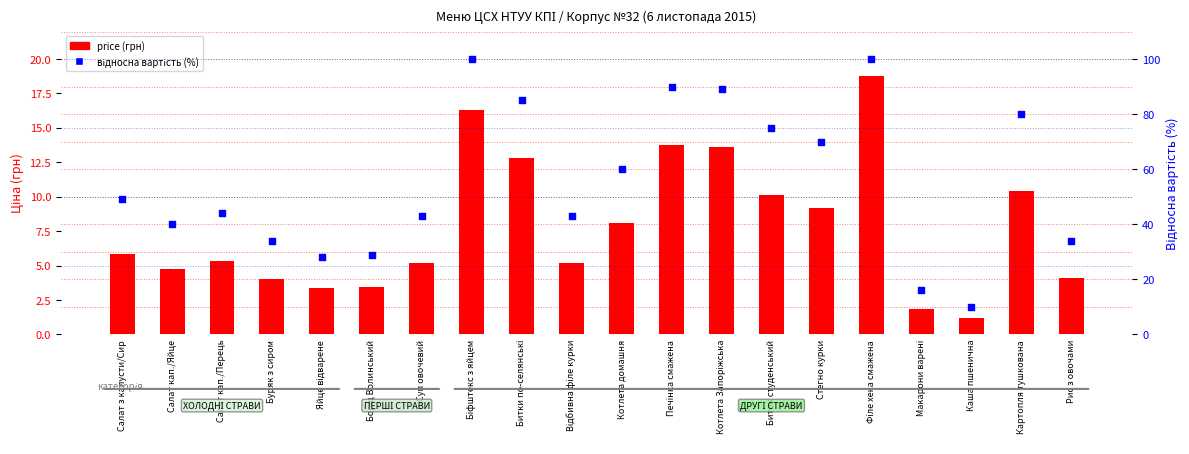

What are all the series names shown in the legend?

price (грн), відносна вартість (%)